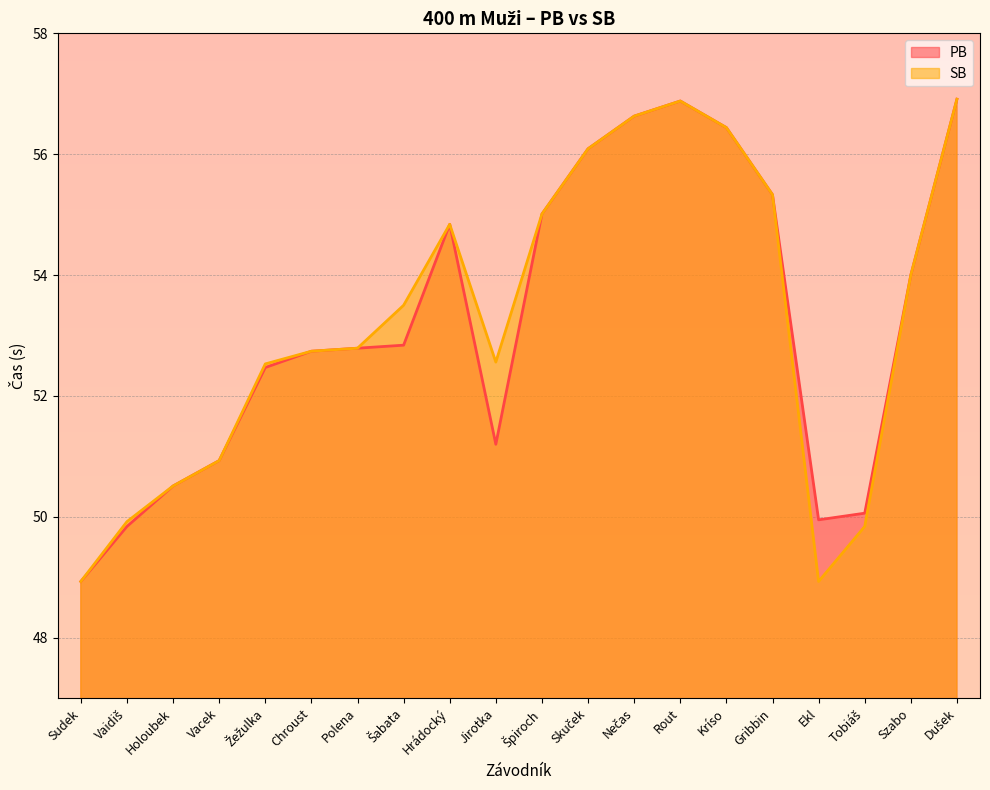

How many distinct data groups are displayed?

2